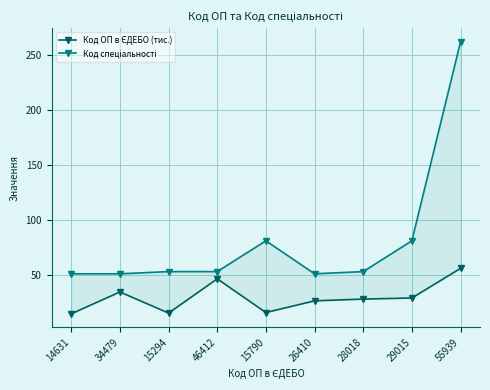

Reading right to left, extract all data points from this chart.

Код ОП в ЄДЕБО (тис.): 55939=55.9	29015=29.0	28018=28.0	26410=26.4	15790=15.8	46412=46.4	15294=15.3	34479=34.5	14631=14.6
Код спеціальності: 55939=262.0	29015=81.0	28018=53.0	26410=51.0	15790=81.0	46412=53.0	15294=53.0	34479=51.0	14631=51.0